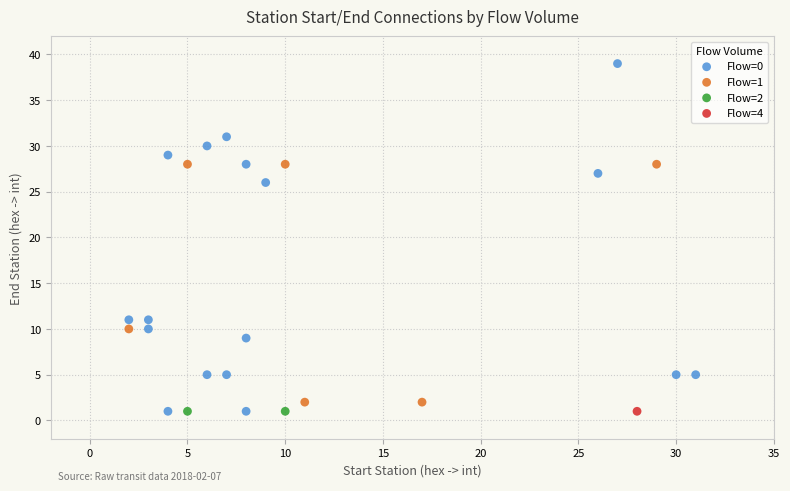

What are all the series names shown in the legend?

Flow=0, Flow=1, Flow=2, Flow=4